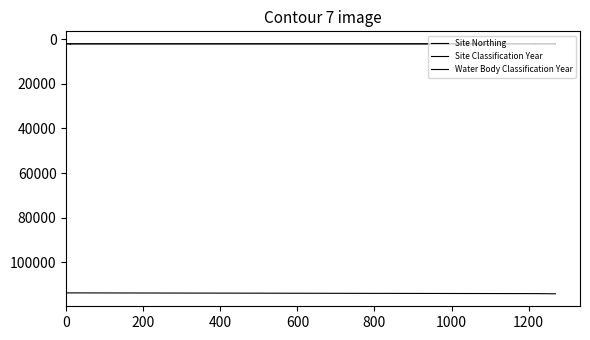

Reading left to right, extract all data points from this chart.

Site Northing: 113780	113780	113780	113780	113780	113780	113780	113780	113780	113780	113780	113780	113780	113780	113780	113780	113780	113780	113780	113780	113770	113770	113770	113770	113770	113770	114094	114094	114094	114094	114094	114094	114170	114170	114170	114170	114170	114170	114170	114170
Site Classification Year: 2014	2019	2019	2016	2019	2019	2014	2015	2019	2019	2016	2015	2016	2014	2015	2016	2019	2019	2014	2015	2016	2015	2014	2014	2016	2015	2015	2016	2016	2015	2014	2014	2015	2016	2015	2016	2016	2015	2016	2015
Water Body Classification Year: 2014	2019	2019	2016	2019	2019	2014	2015	2019	2019	2016	2015	2016	2014	2015	2016	2019	2019	2014	2015	2016	2015	2014	2014	2016	2015	2015	2016	2016	2015	2014	2014	2015	2016	2015	2016	2016	2015	2016	2015